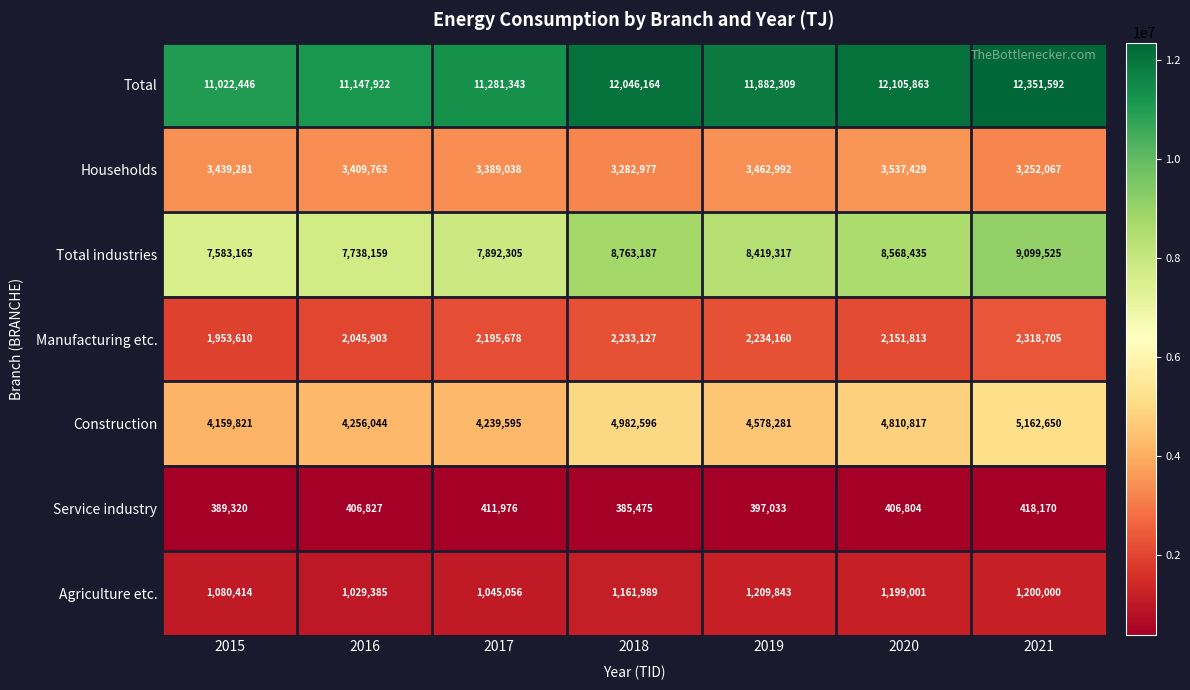

Which series has the largest range (max minus min)?

Total industries